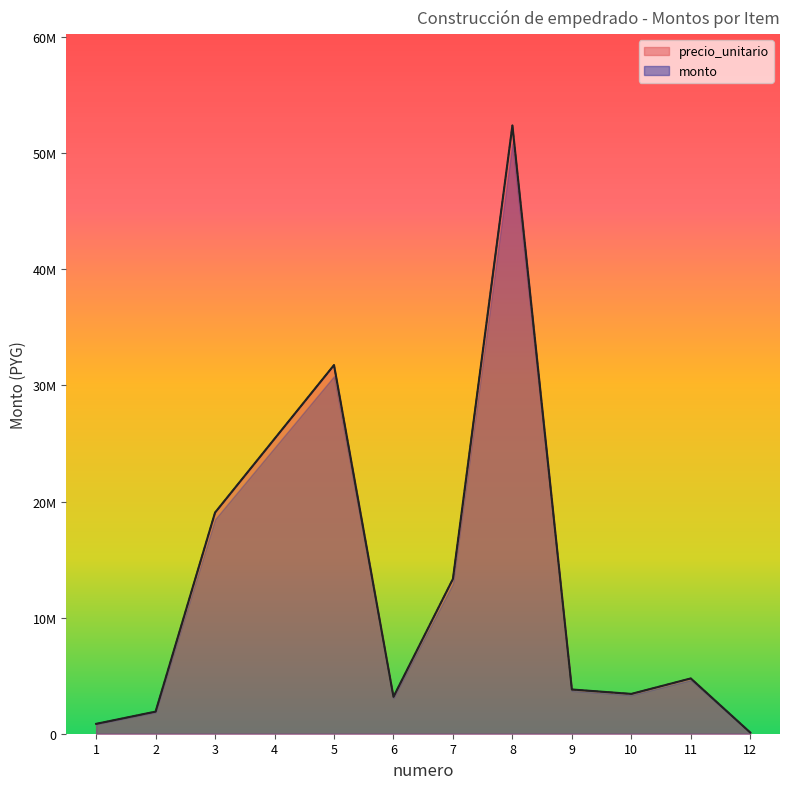

Rank the series at 6 from highest to lowest value.

precio_unitario, monto